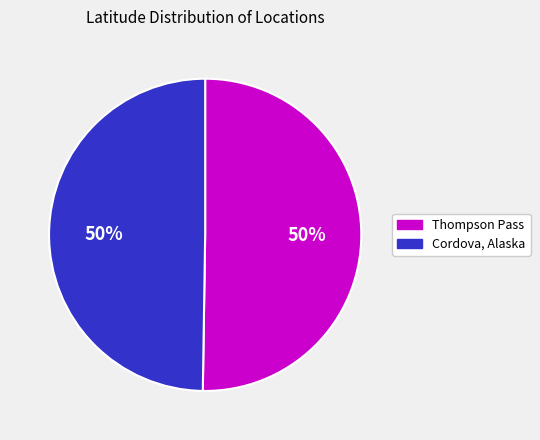

Combined, do Cordova, Alaska and Thompson Pass account for over 50%?

Yes